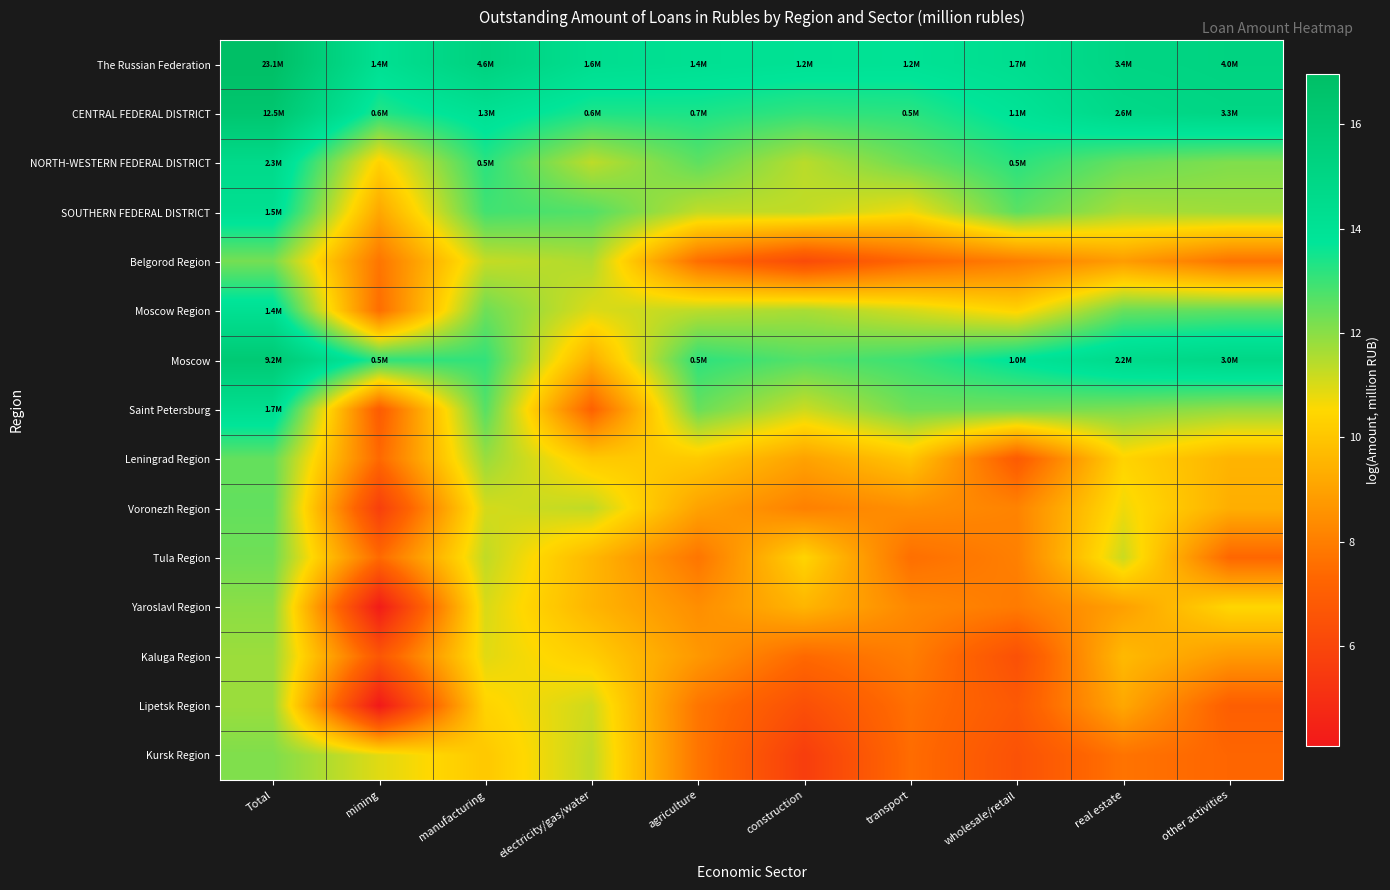

List the series in order of their peak value, lowest first.

Kaluga Region, Lipetsk Region, Yaroslavl Region, Kursk Region, Belgorod Region, Tula Region, Leningrad Region, Voronezh Region, Moscow Region, SOUTHERN FEDERAL DISTRICT, Saint Petersburg, NORTH-WESTERN FEDERAL DISTRICT, Moscow, CENTRAL FEDERAL DISTRICT, The Russian Federation